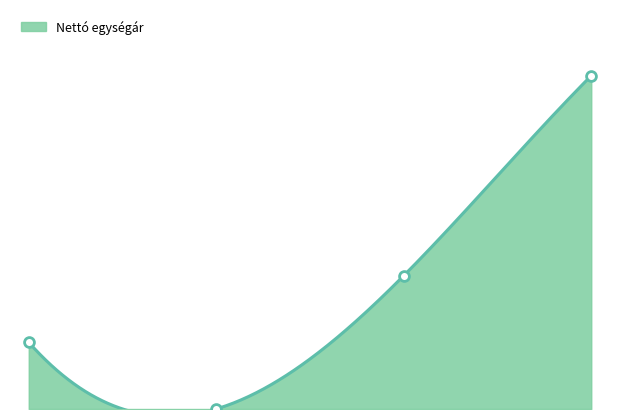

Approximately how many times larger is the value at 2024-05-05 compared to 2024-05-06?

1000.0